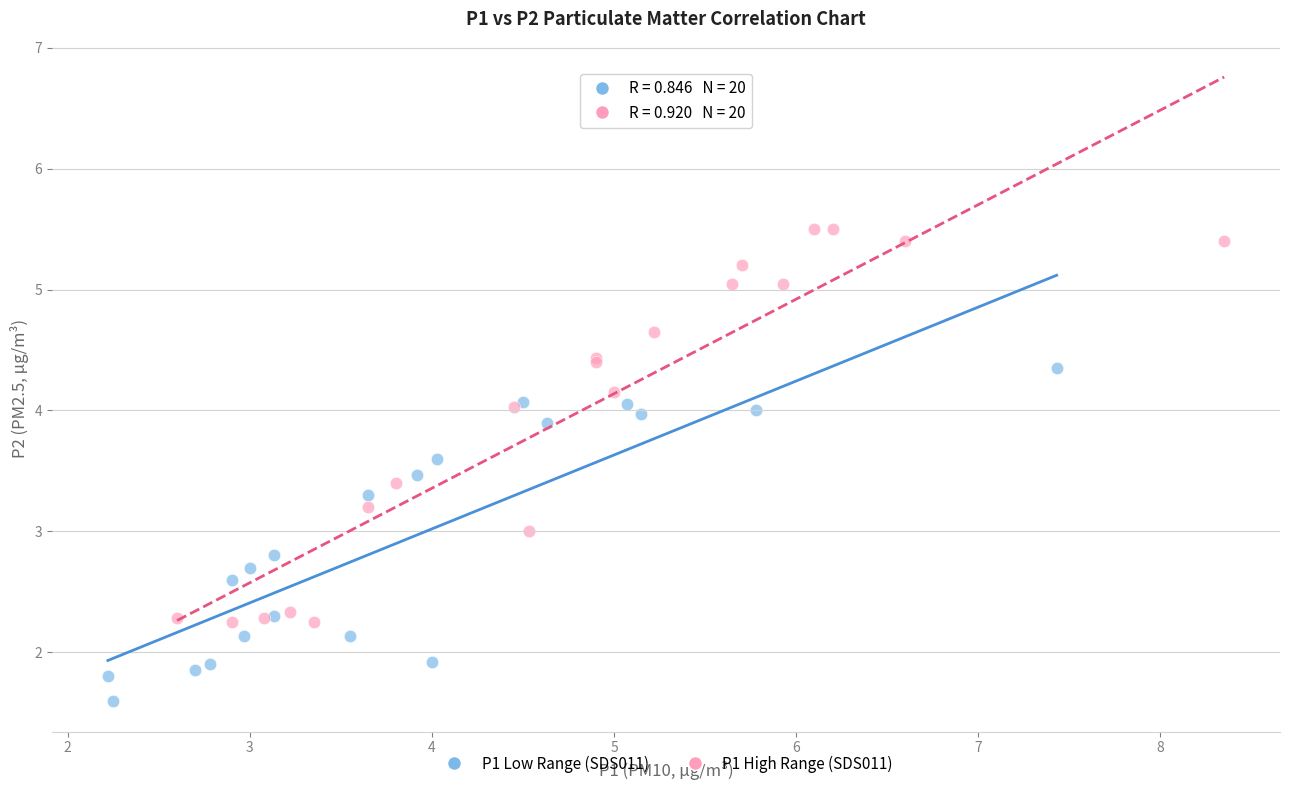

Which series has the widest spread of Y values?

P1 High Range (SDS011)